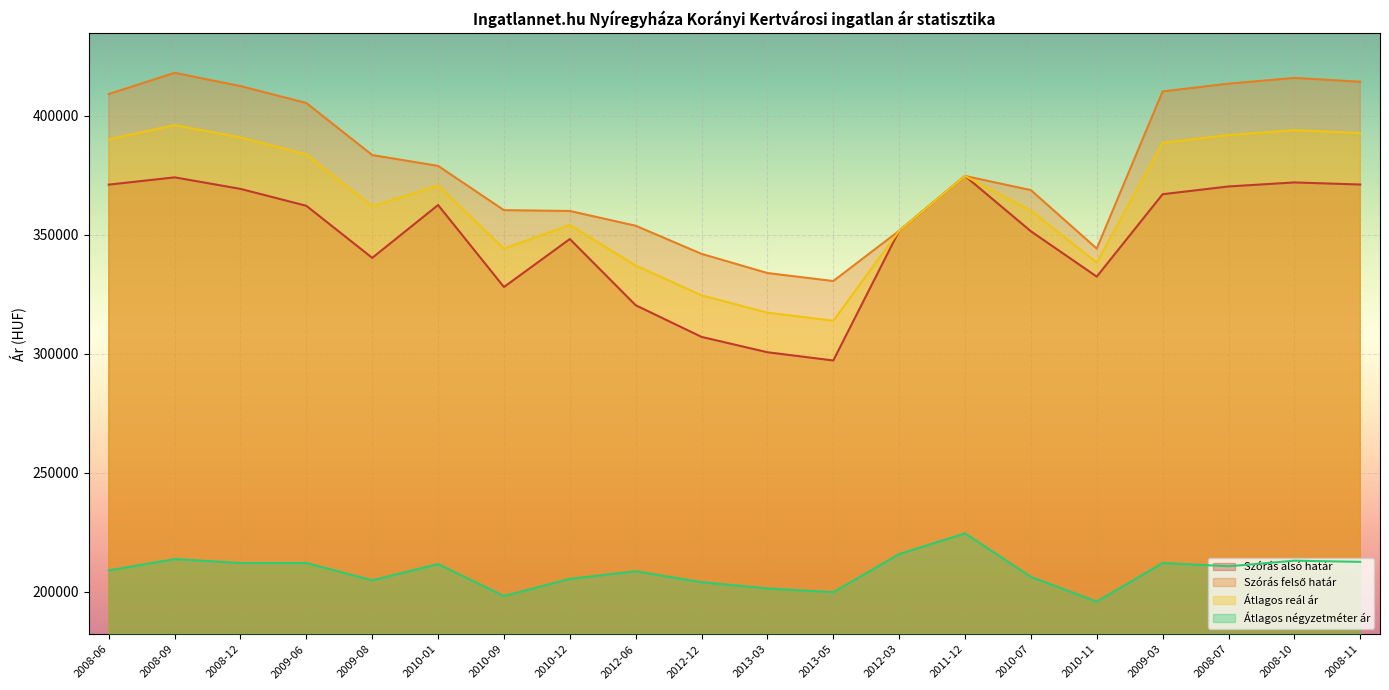

The Átlagos reál ár series shows 391786 at 2008-07. True or false?

True